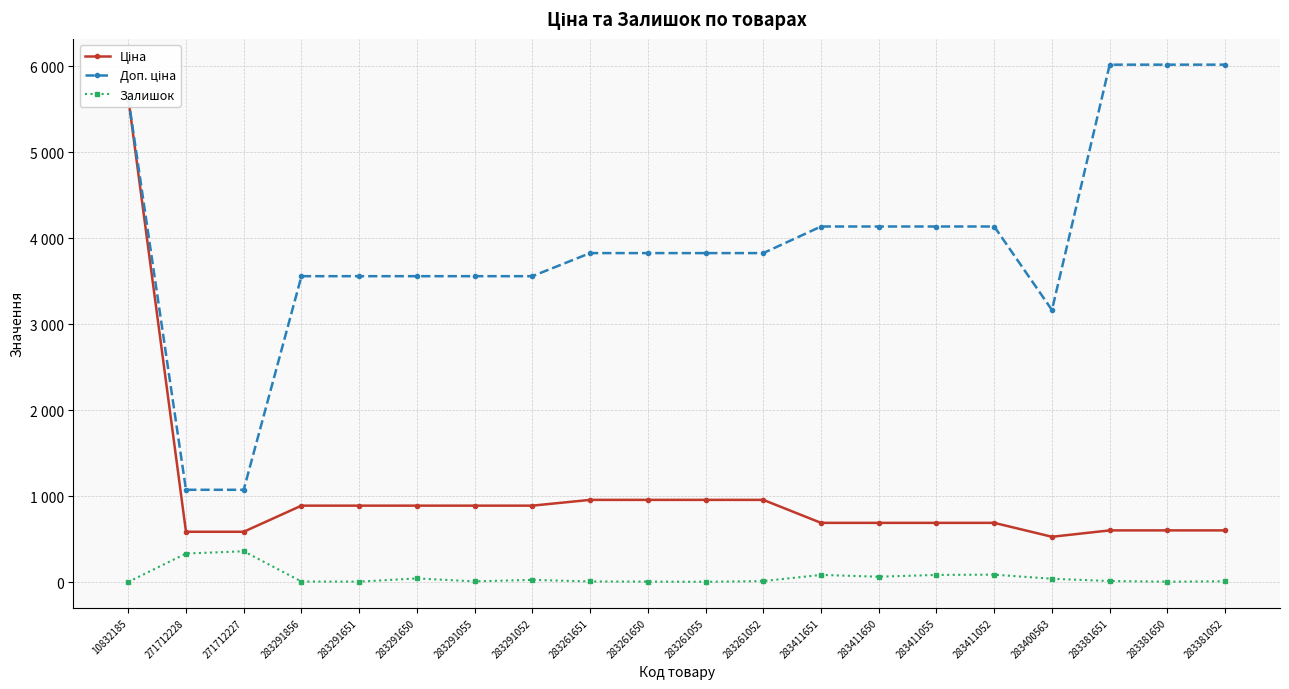

True or false: Ціна has a value of 1013.0 at 283411052.

False